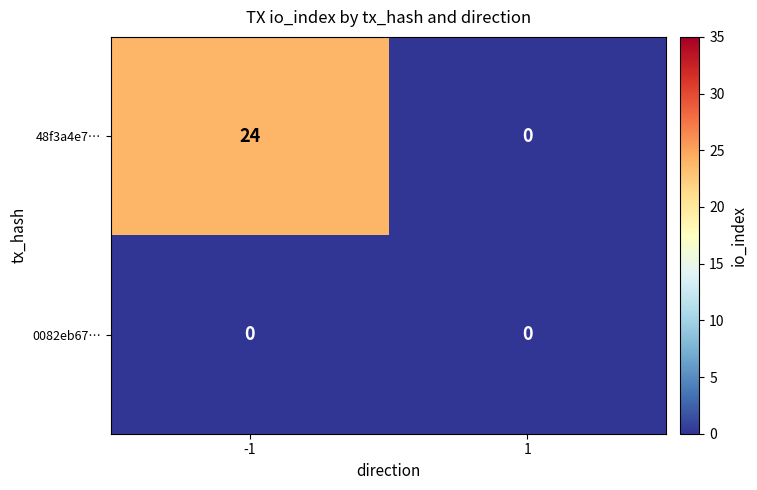

What is the average value of the 48f3a4e7… series?

12